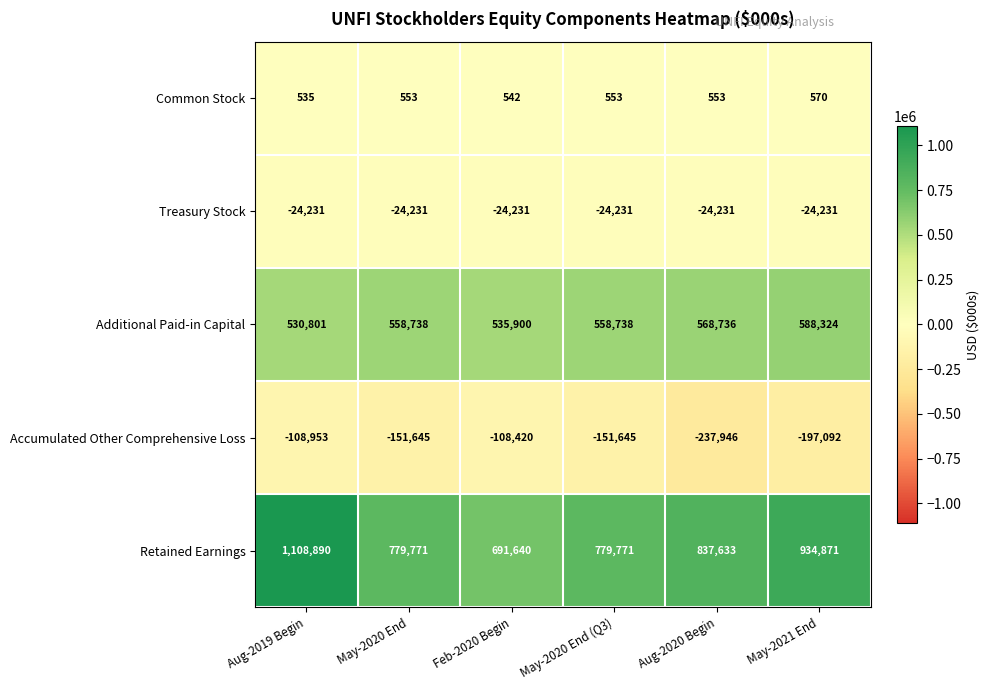

What is the minimum value shown in the chart?

-237946